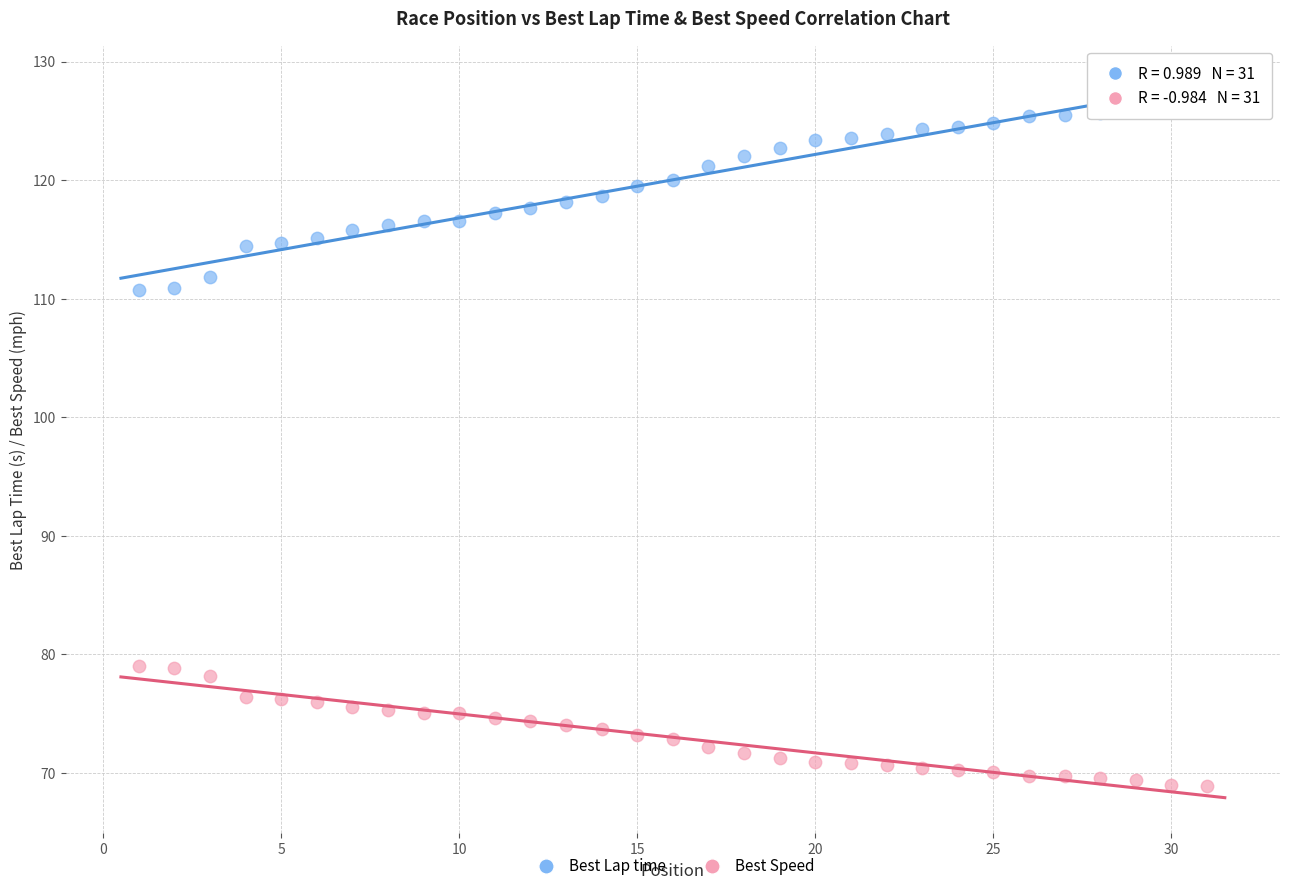

Across all data points, what is the range of X values (max minus min)?

30.0